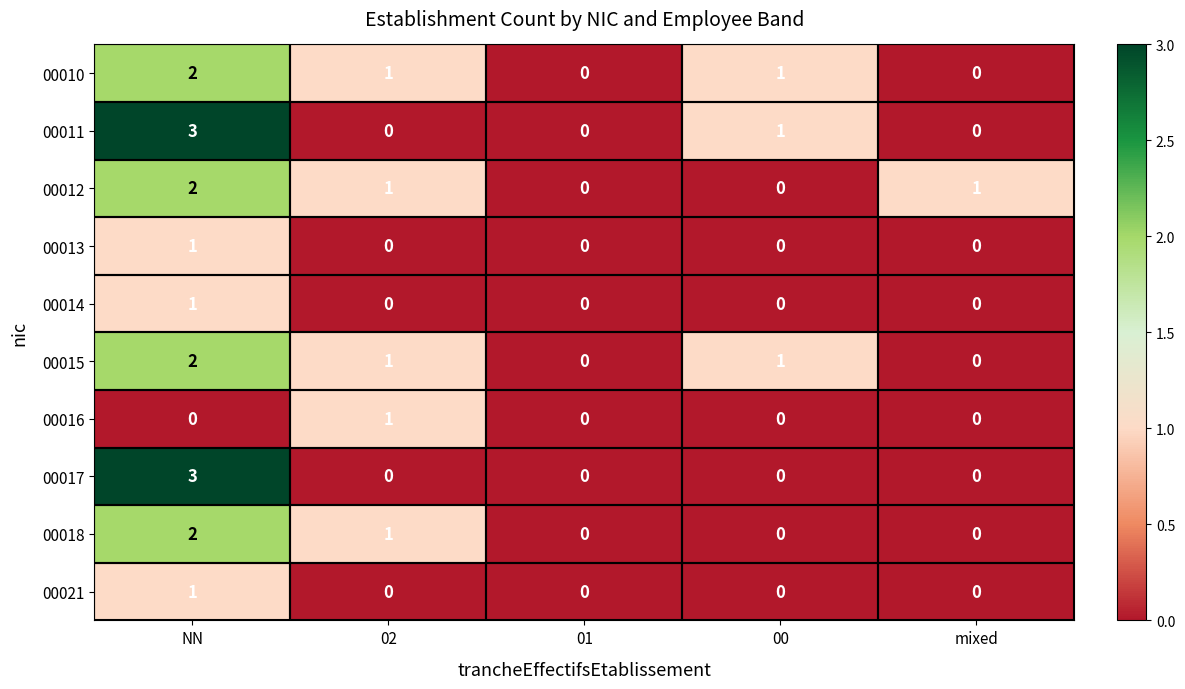

The value of 00013 at mixed is 1. True or false?

False